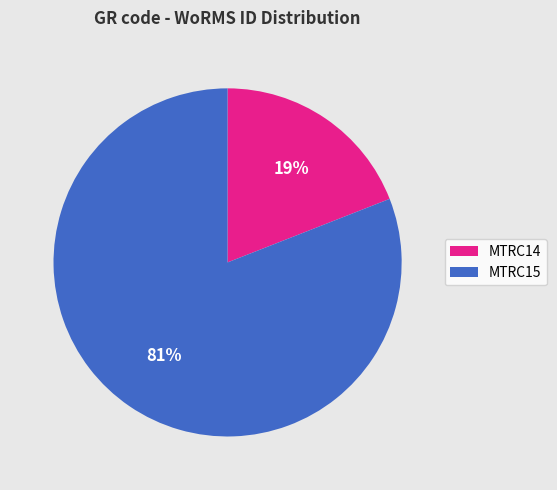

Combined, do MTRC14 and MTRC15 account for over 50%?

Yes